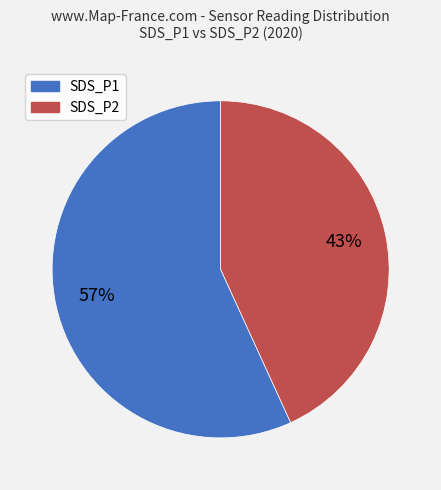

To the nearest percent, what portion does SDS_P1 represent?

57%